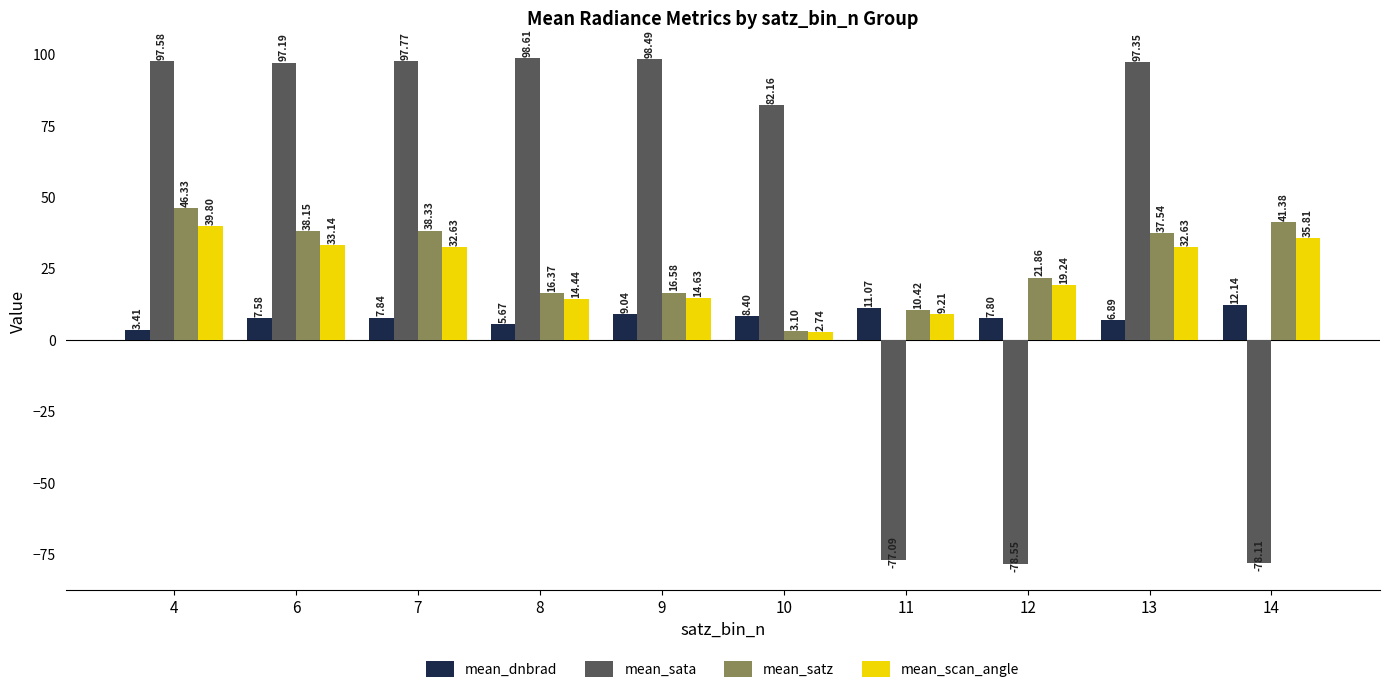

How many data points in mean_dnbrad are less than 7?

3